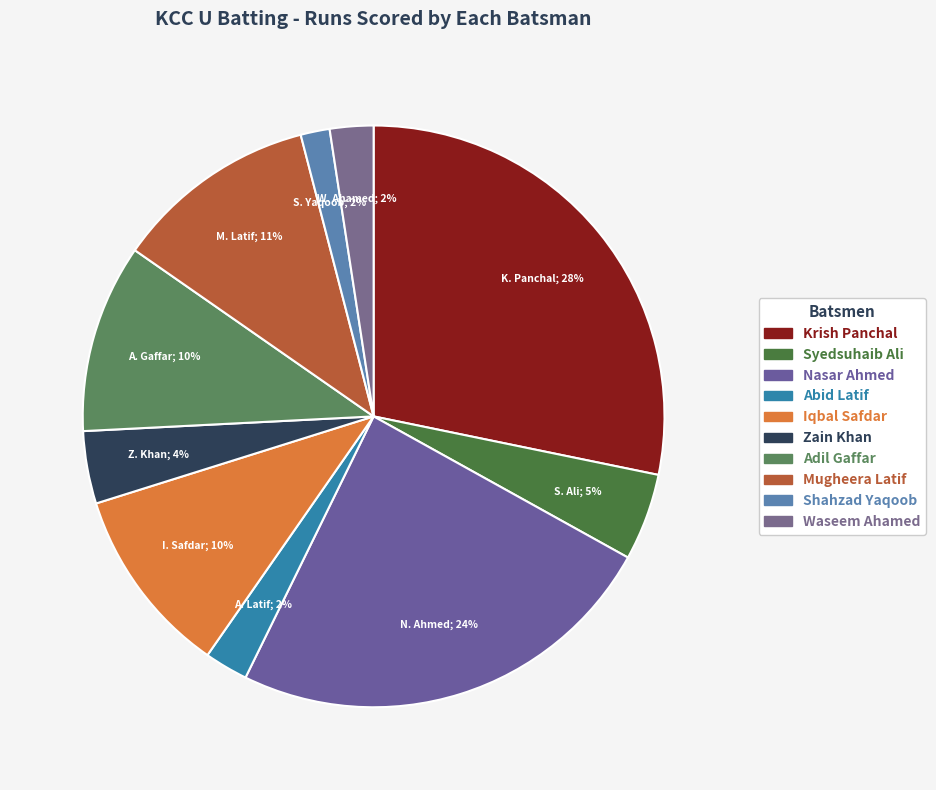

Do Nasar Ahmed and Adil Gaffar together represent more than half of the pie?

No